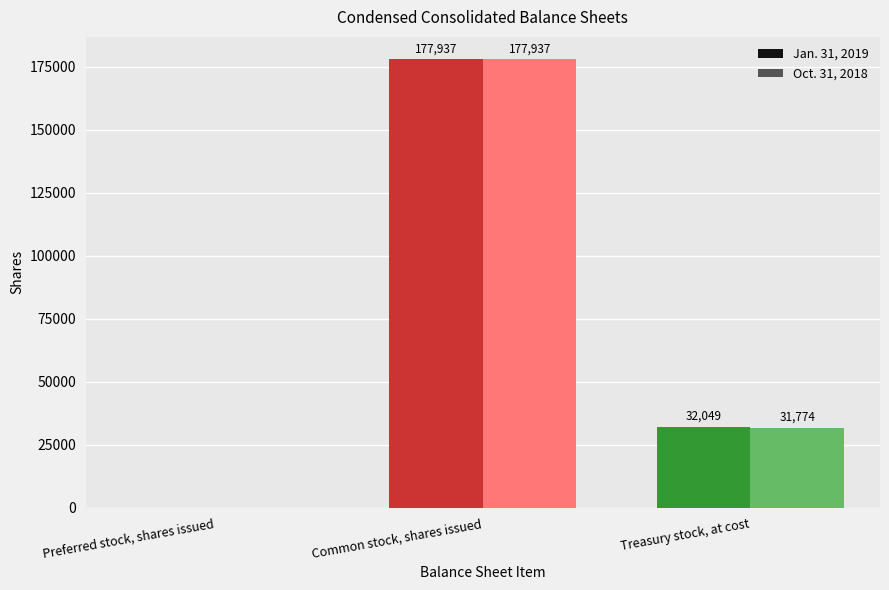

What is the sum of all Oct. 31, 2018 values?

209711